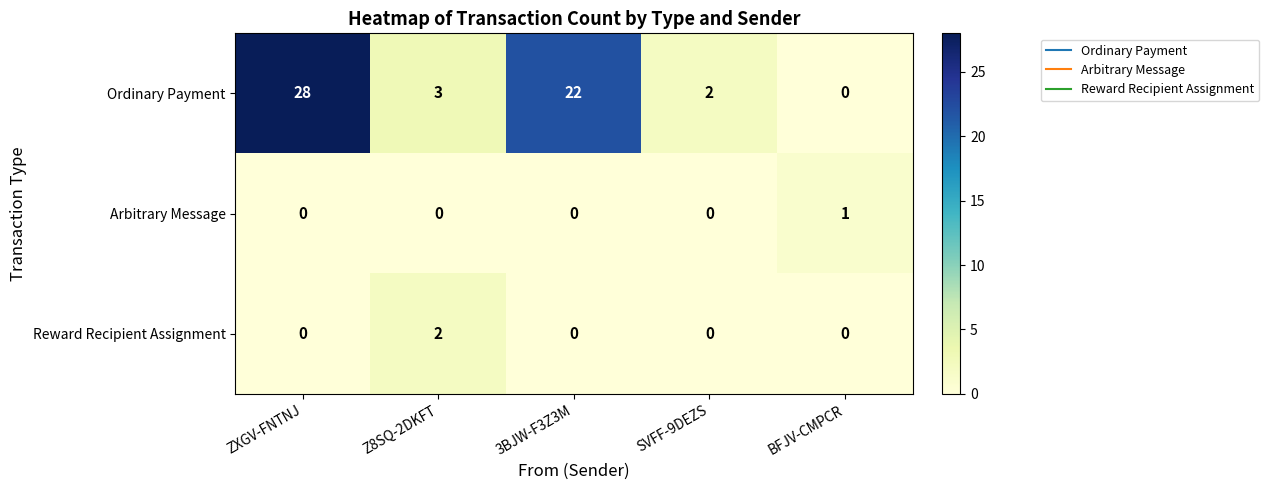

At Z8SQ-2DKFT, list the series in order from largest to smallest.

Ordinary Payment, Reward Recipient Assignment, Arbitrary Message